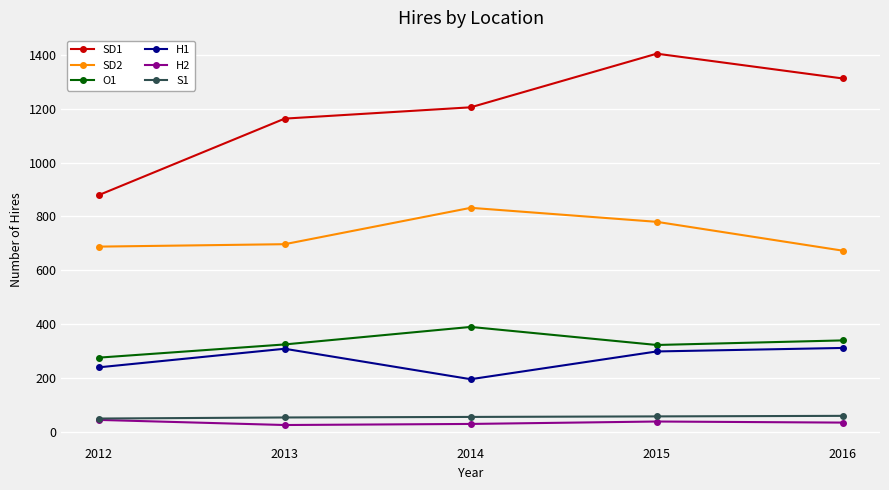

Where is SD1 nearest to the value 1141?

2013